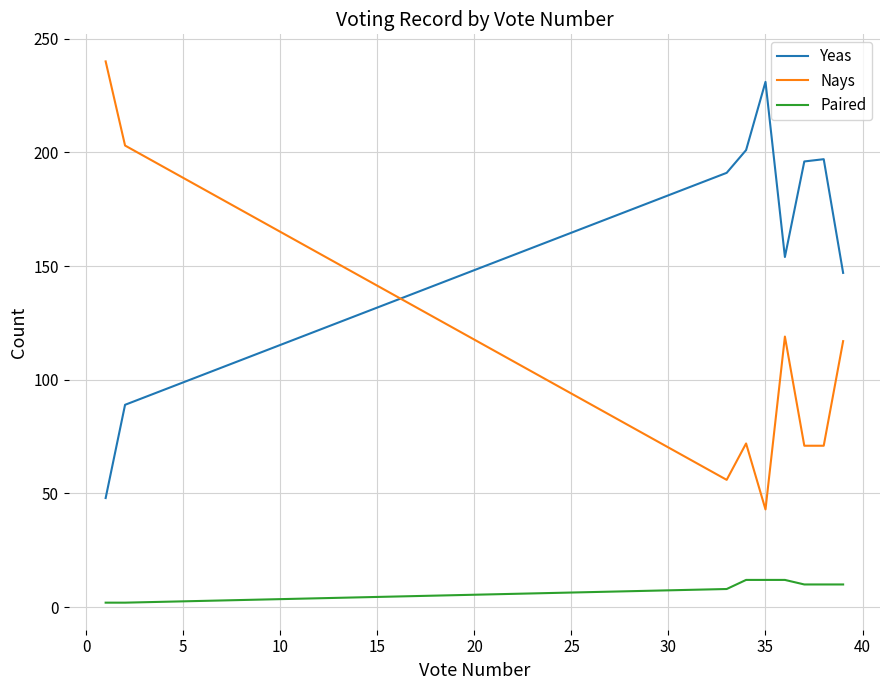

Which series has the largest total across all categories?

Yeas